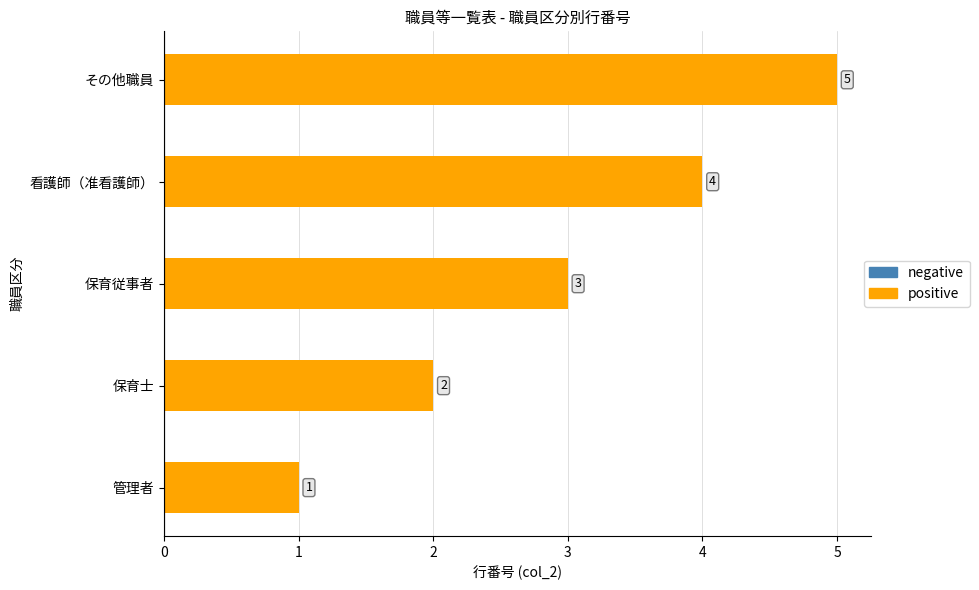

True or false: the data shows 3 at 保育従事者.

True